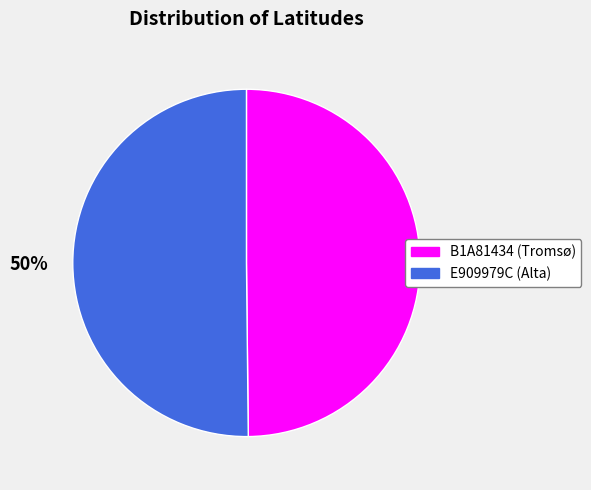

What percentage is the B1A81434 (Tromsø) slice, to the nearest percent?

50%